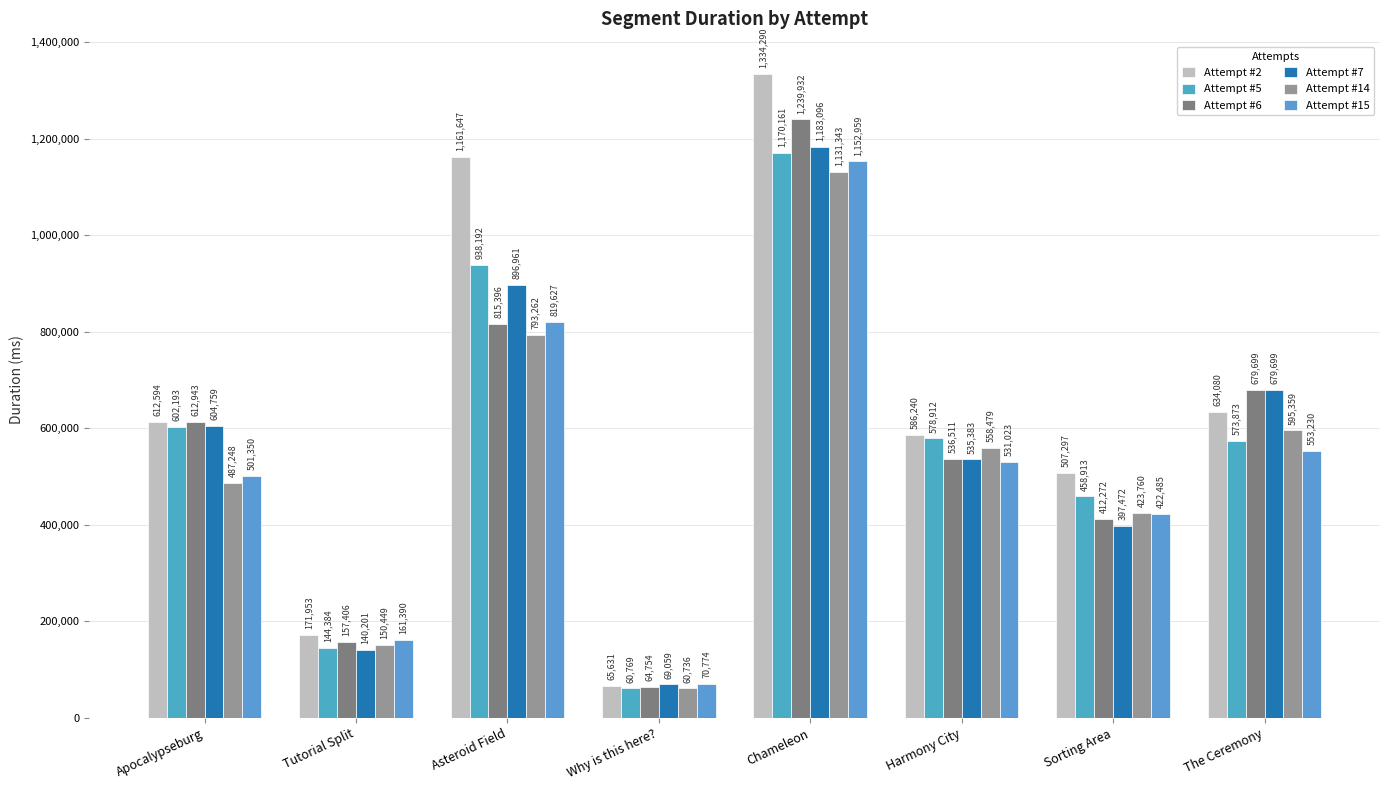

How many bars are there in total?

48